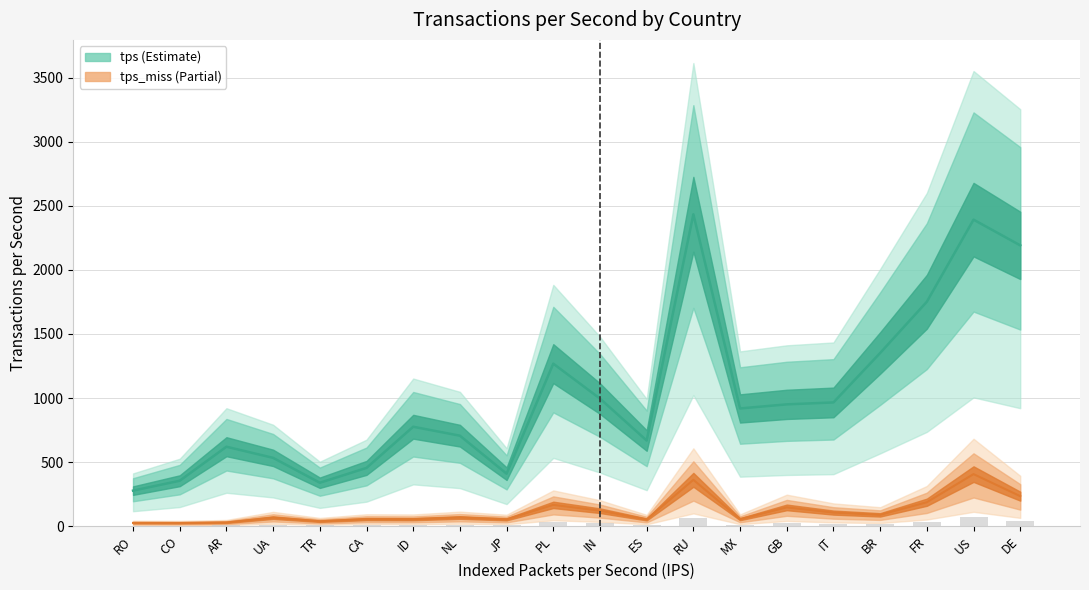

The value of tps_miss at BR is 125.0. True or false?

False